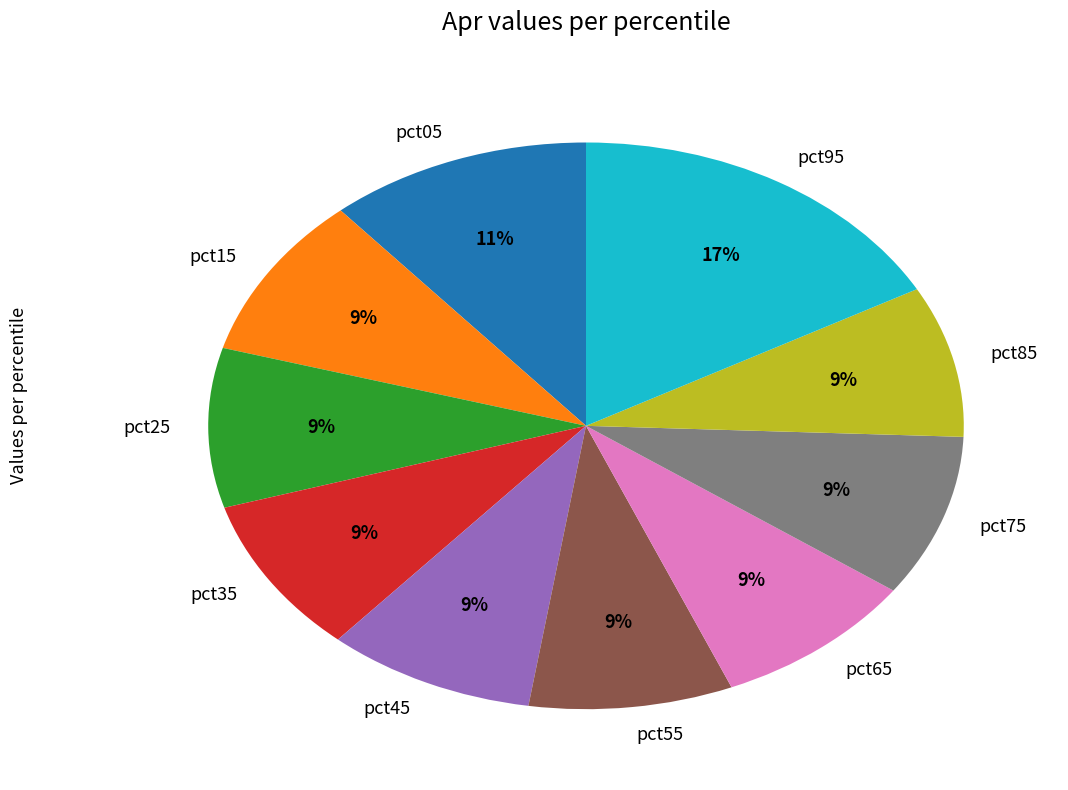

Is there any slice that represents more than half of the pie?

No